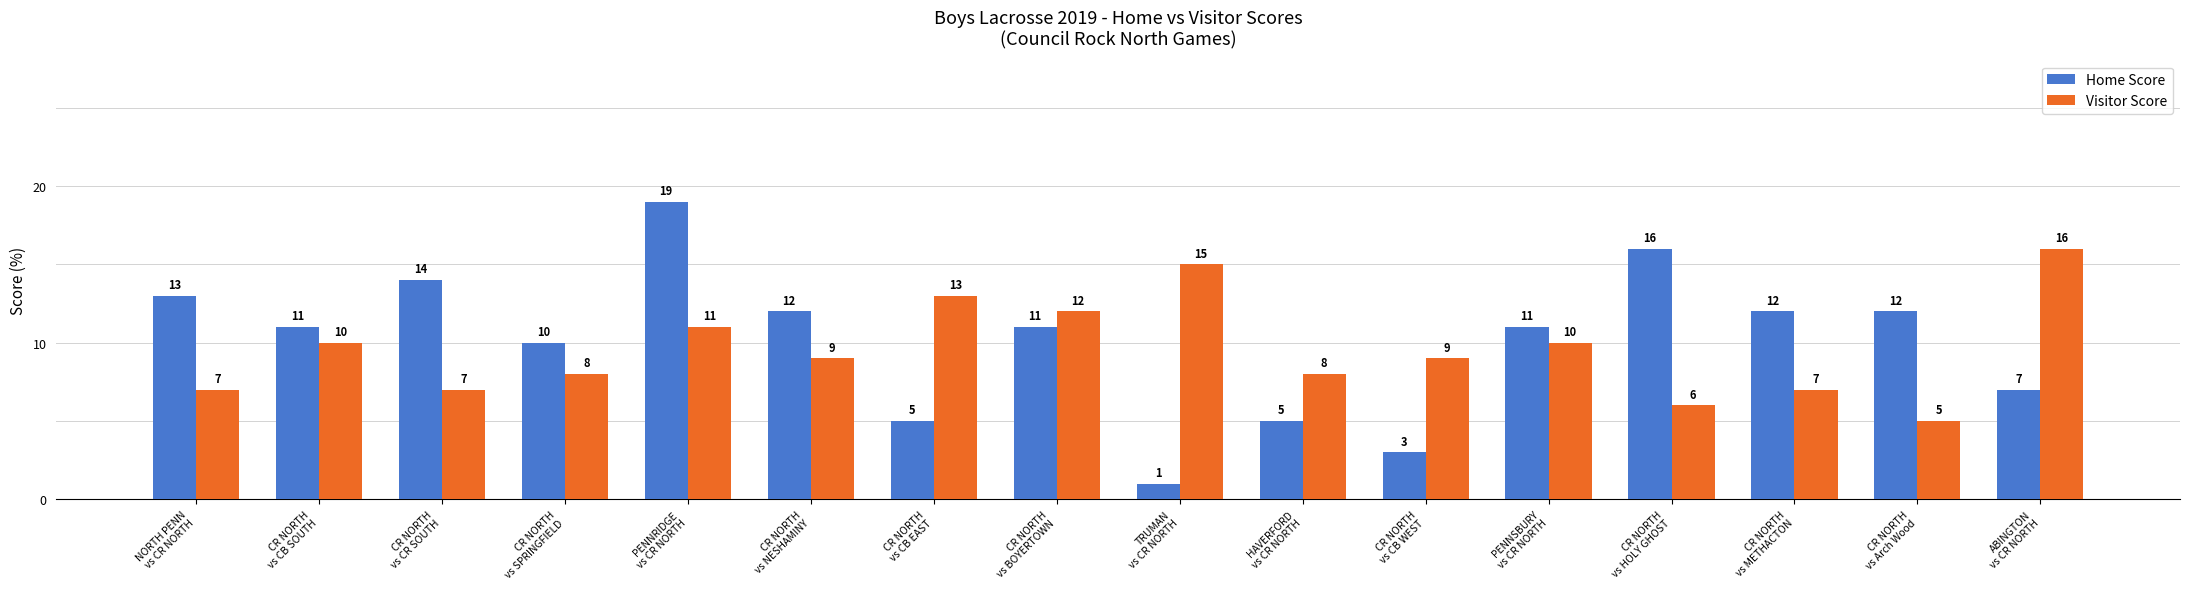

How many data points in Home Score are less than 11?

6